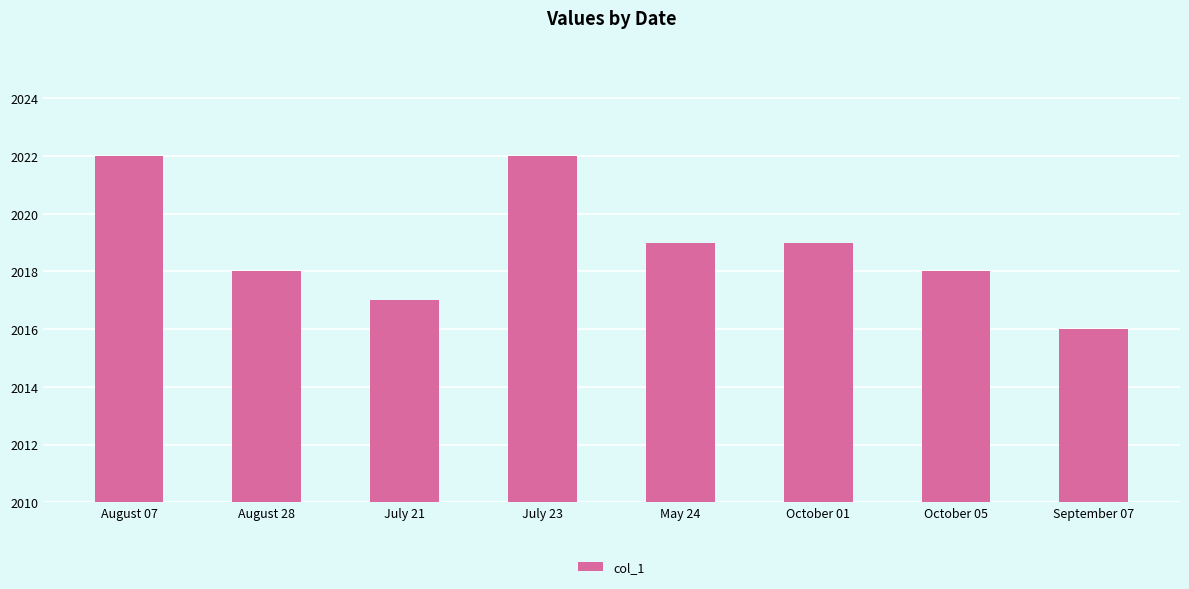

Approximately how many times larger is the value at May 24 compared to July 23?

1.0